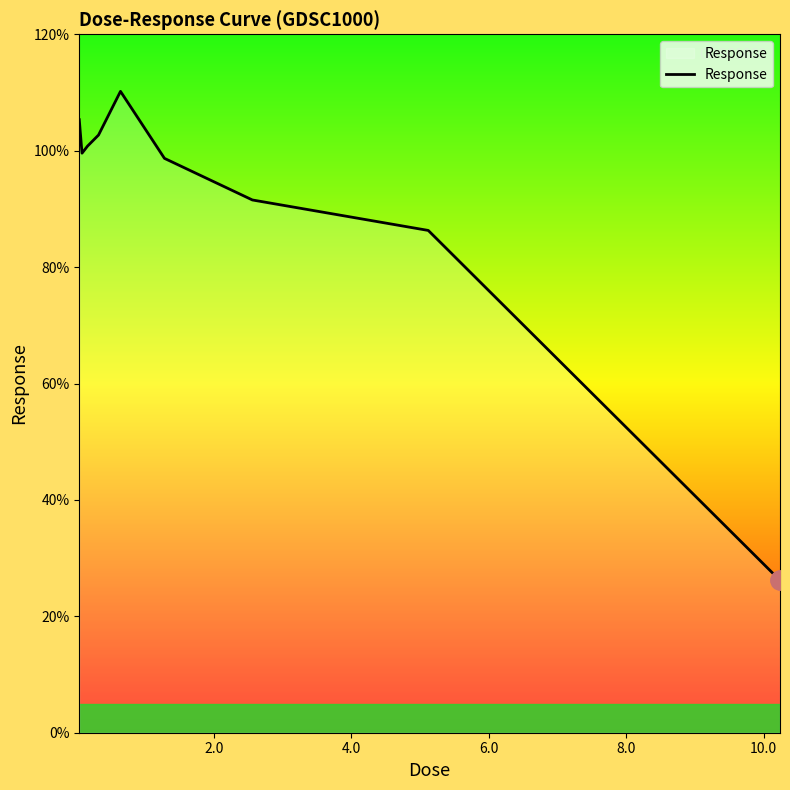

What is the smallest value displayed?

26.2